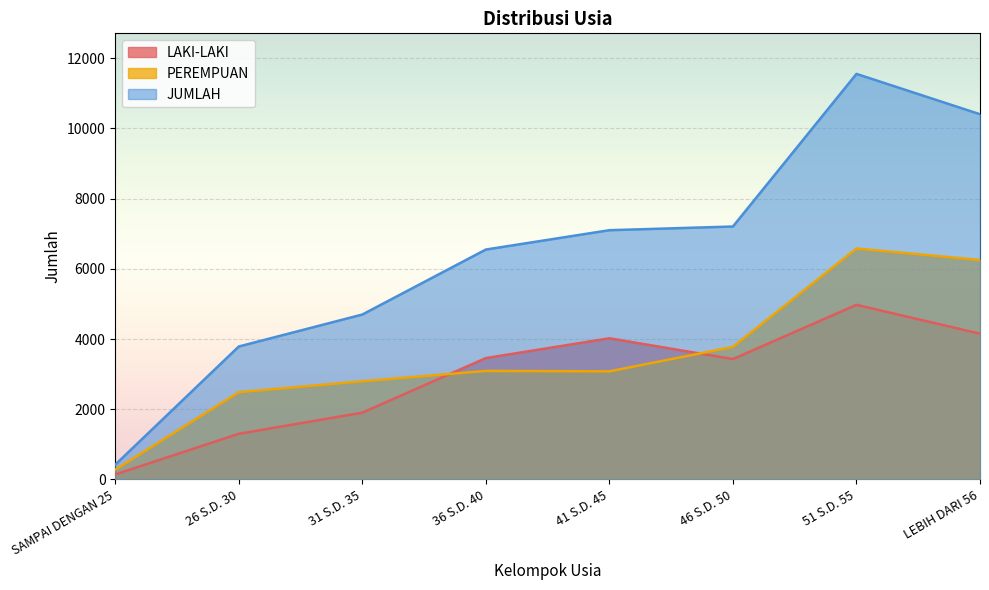

Reading right to left, extract all data points from this chart.

LAKI-LAKI: LEBIH DARI 56=4152	51 S.D. 55=4974	46 S.D. 50=3429	41 S.D. 45=4021	36 S.D. 40=3457	31 S.D. 35=1902	26 S.D. 30=1301	SAMPAI DENGAN 25=142
PEREMPUAN: LEBIH DARI 56=6251	51 S.D. 55=6578	46 S.D. 50=3776	41 S.D. 45=3079	36 S.D. 40=3092	31 S.D. 35=2796	26 S.D. 30=2486	SAMPAI DENGAN 25=278
JUMLAH: LEBIH DARI 56=10403	51 S.D. 55=11552	46 S.D. 50=7205	41 S.D. 45=7100	36 S.D. 40=6549	31 S.D. 35=4698	26 S.D. 30=3787	SAMPAI DENGAN 25=420